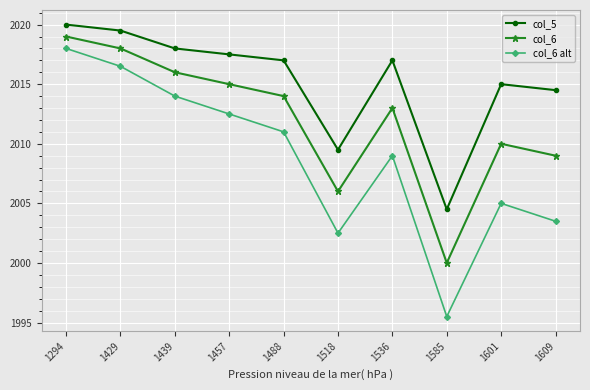

At which category is the sum across all series the highest?

1294